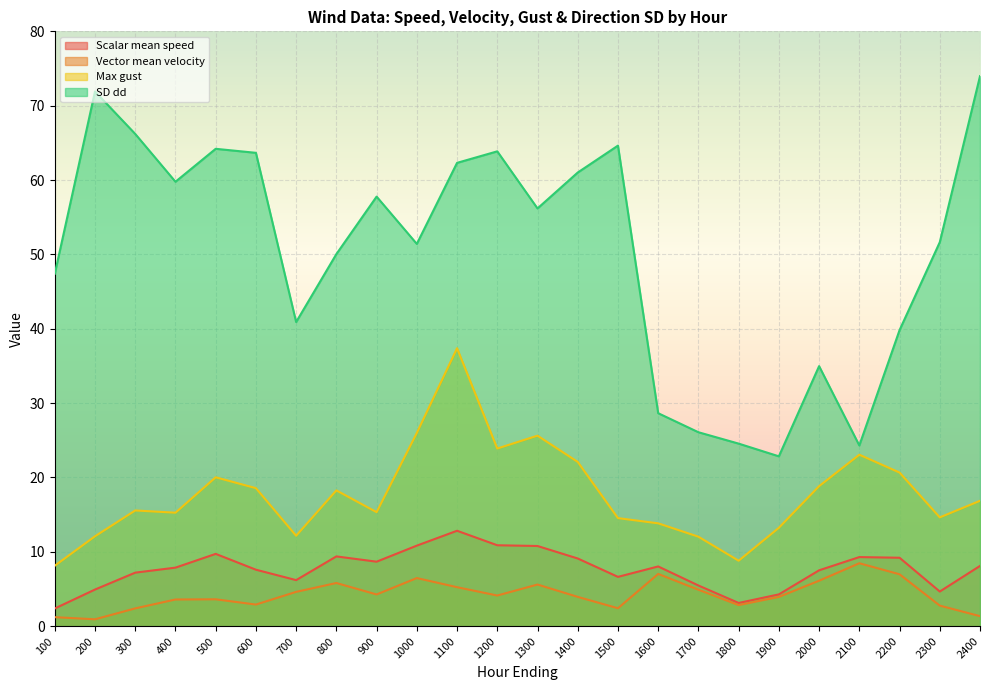

True or false: SD dd has a value of 89.3 at 400.

False